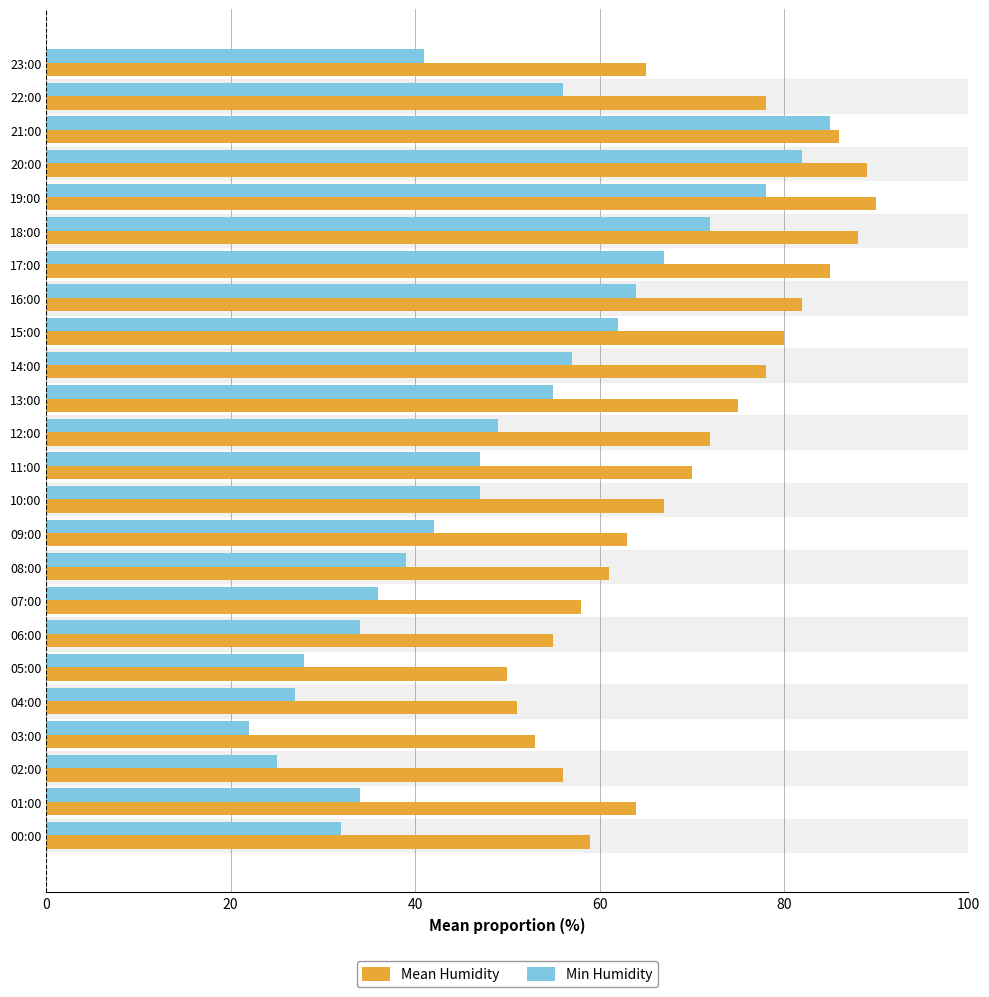

The Mean Humidity series shows 78 at 14:00. True or false?

True